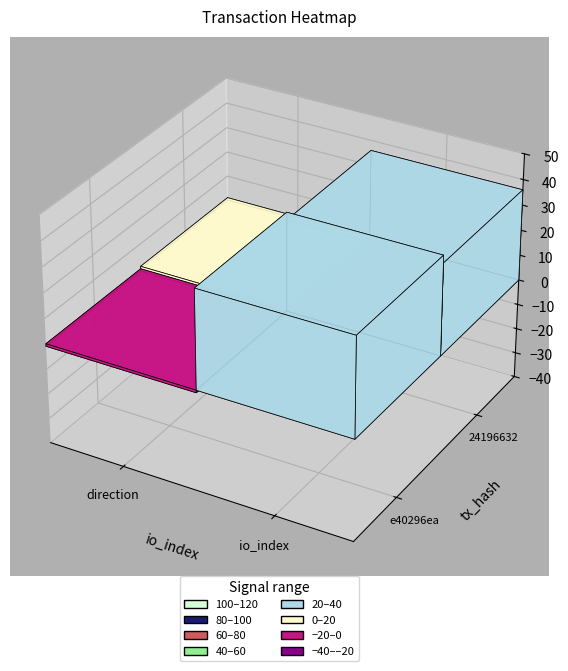

Rank the series by their maximum value, from highest to lowest.

e40296ea, 24196632